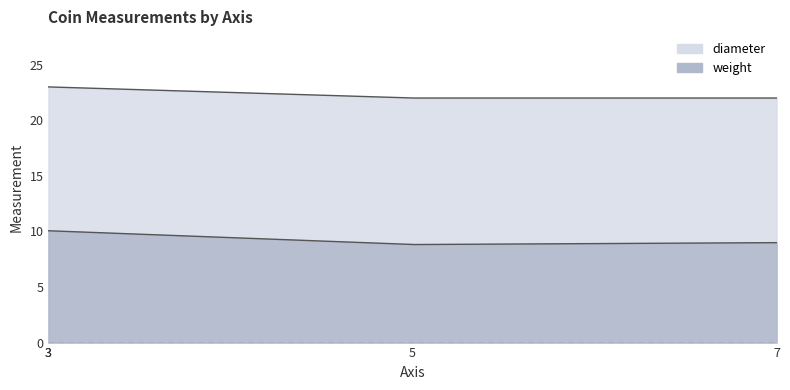

Between 3 and 7, which series saw the biggest shift?

weight